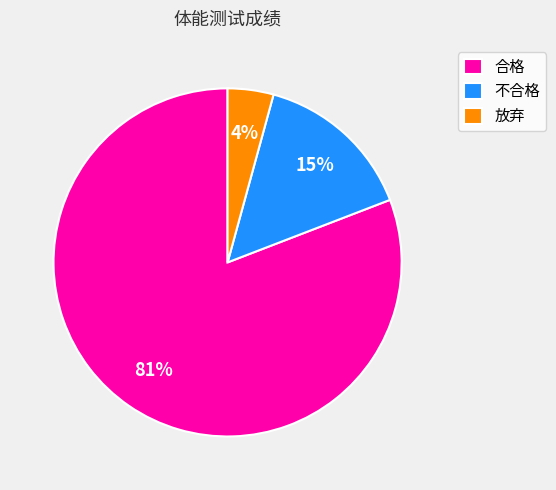

True or false: 合格 accounts for 68% of the total.

False